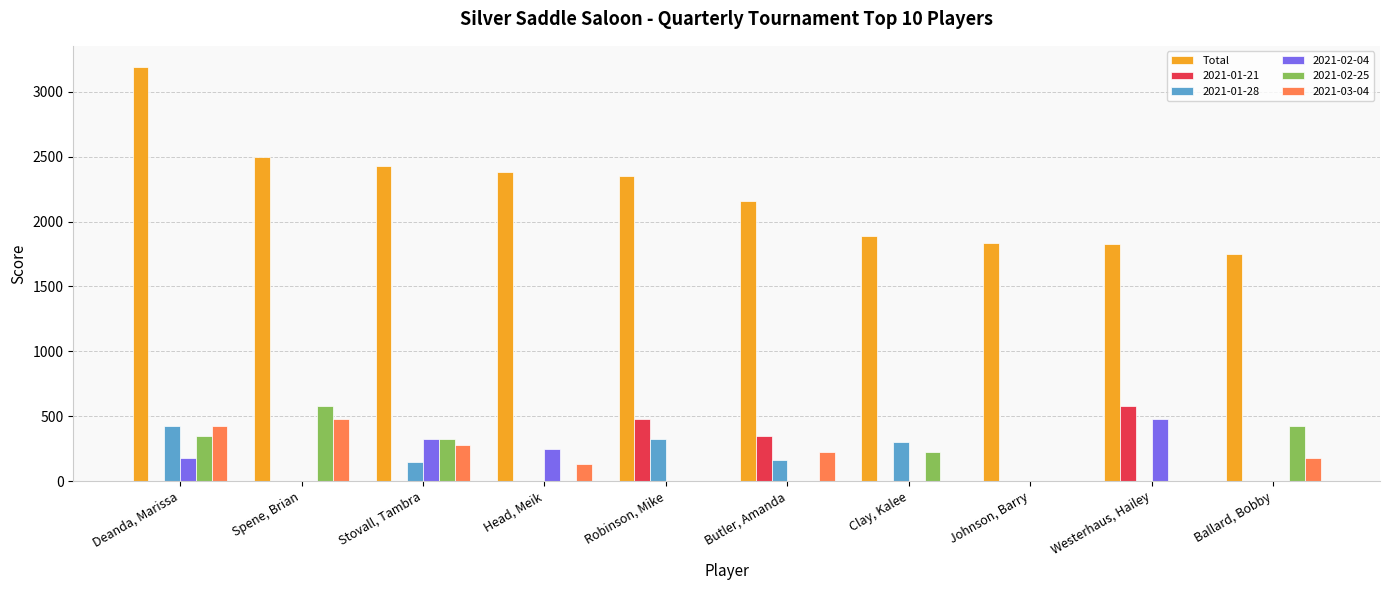

What is the sum of the Total values at Spene, Brian and Deanda, Marissa?

5695